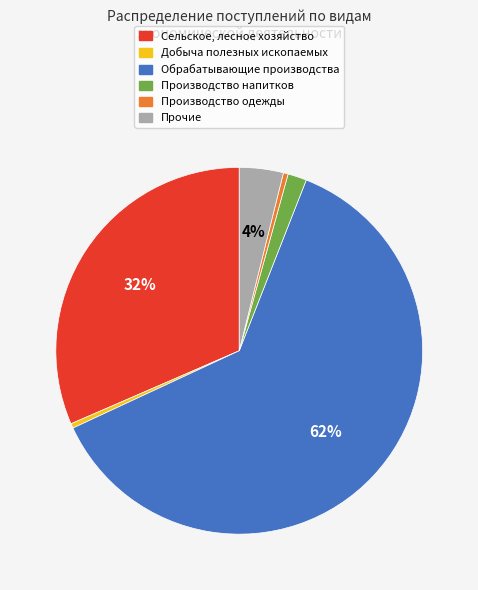

How many slices are in this pie chart?

6